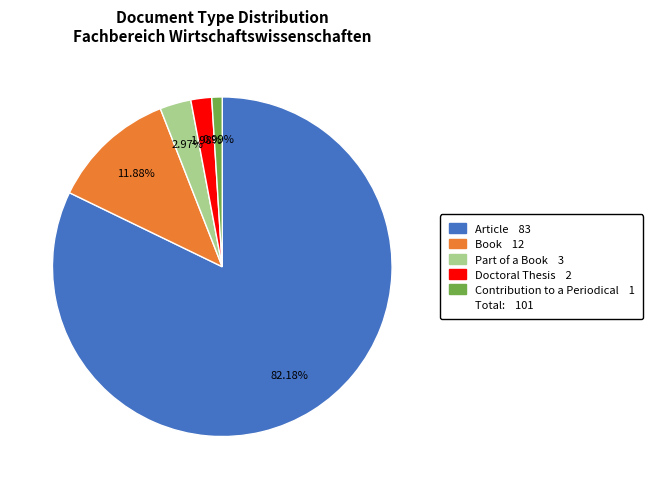

Does any single category account for the majority?

Yes